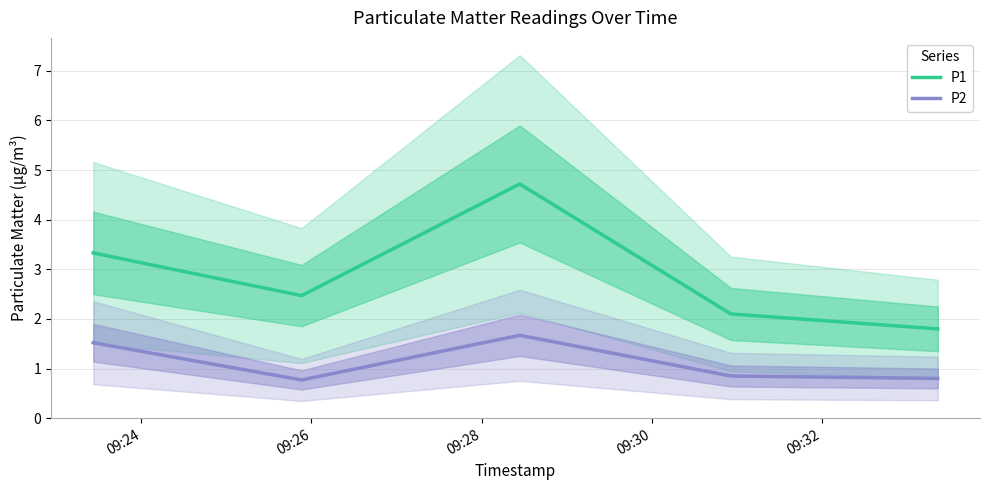

True or false: P2 and P1 cross at least once.

False